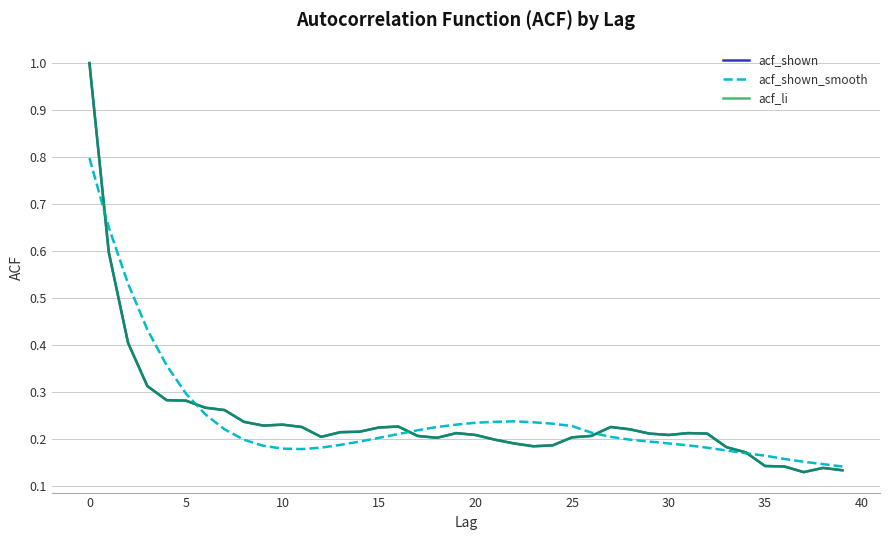

Is this an area chart (filled region under the line)?

No